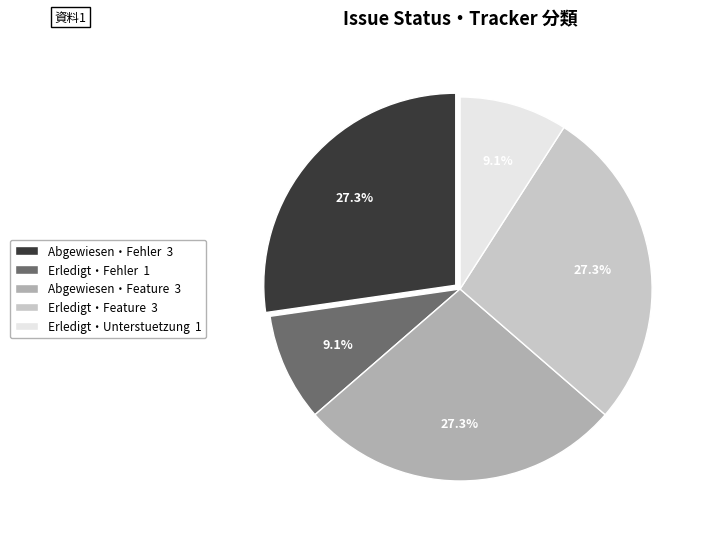

Does any single category account for the majority?

No